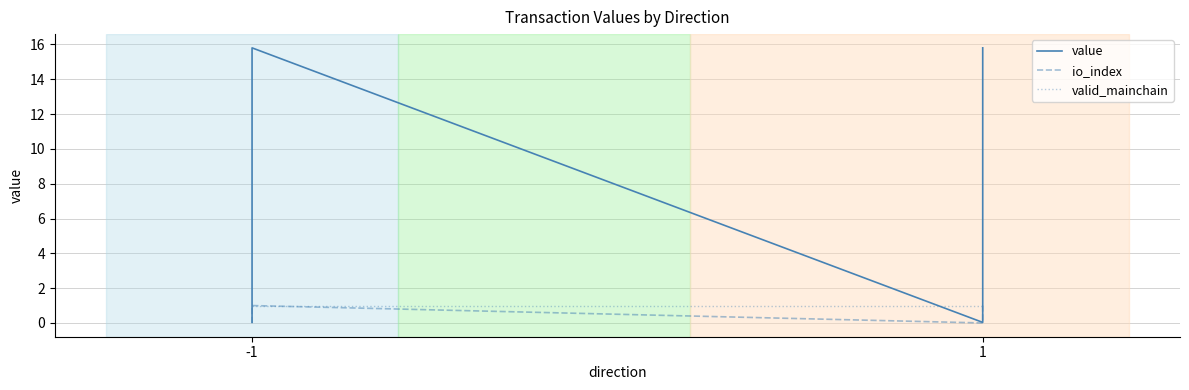

True or false: value has more than 1 interior local peaks.

False